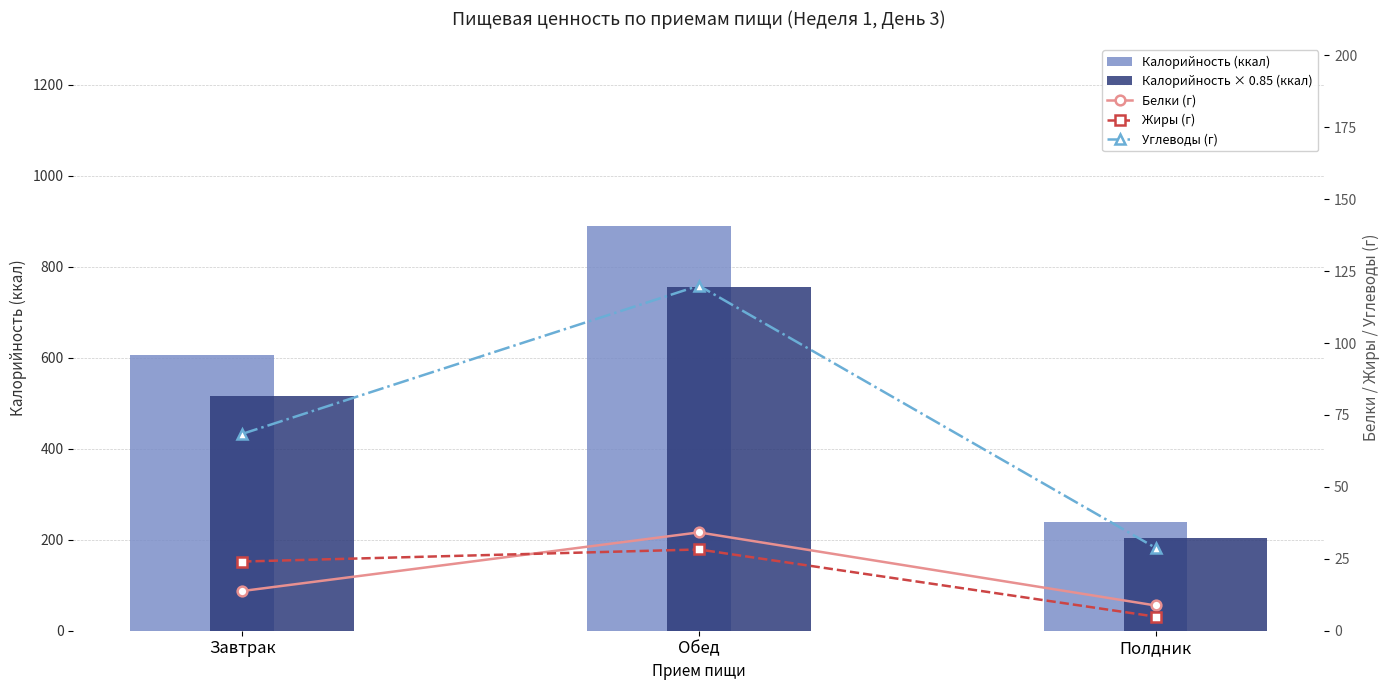

What is the minimum value for Калорийность × 0.85 (ккал)?

204.0